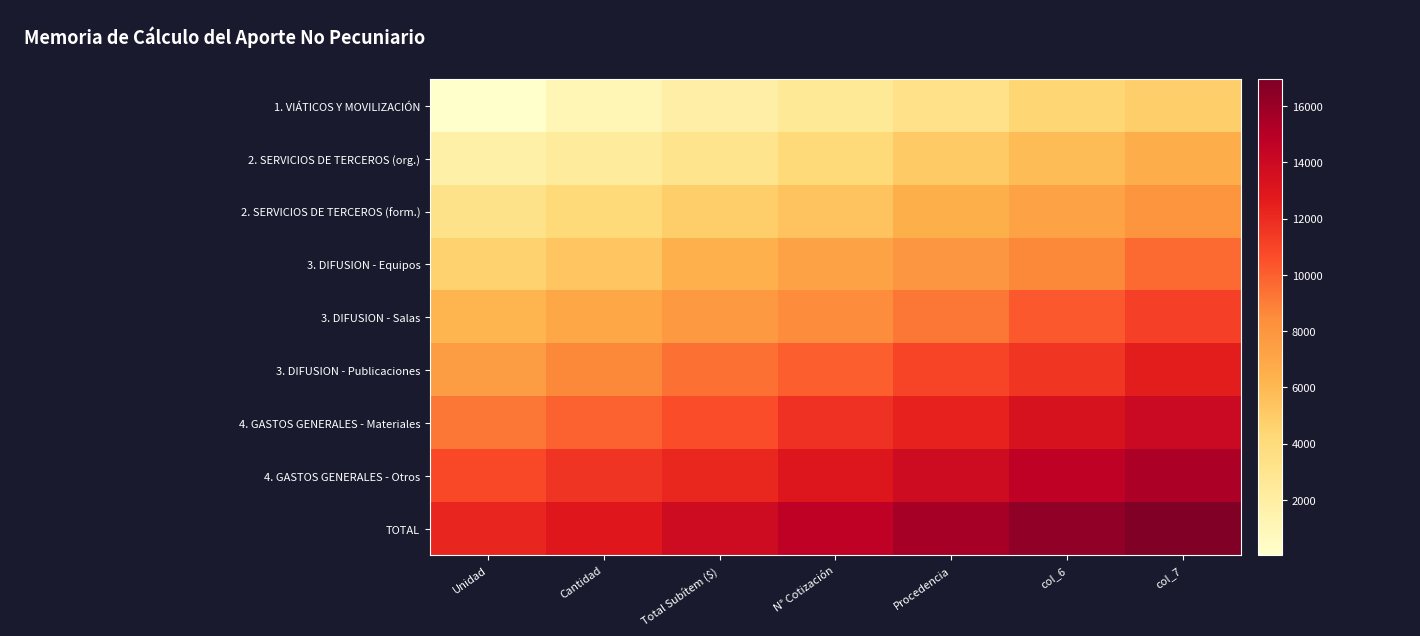

What is the smallest value displayed?

35